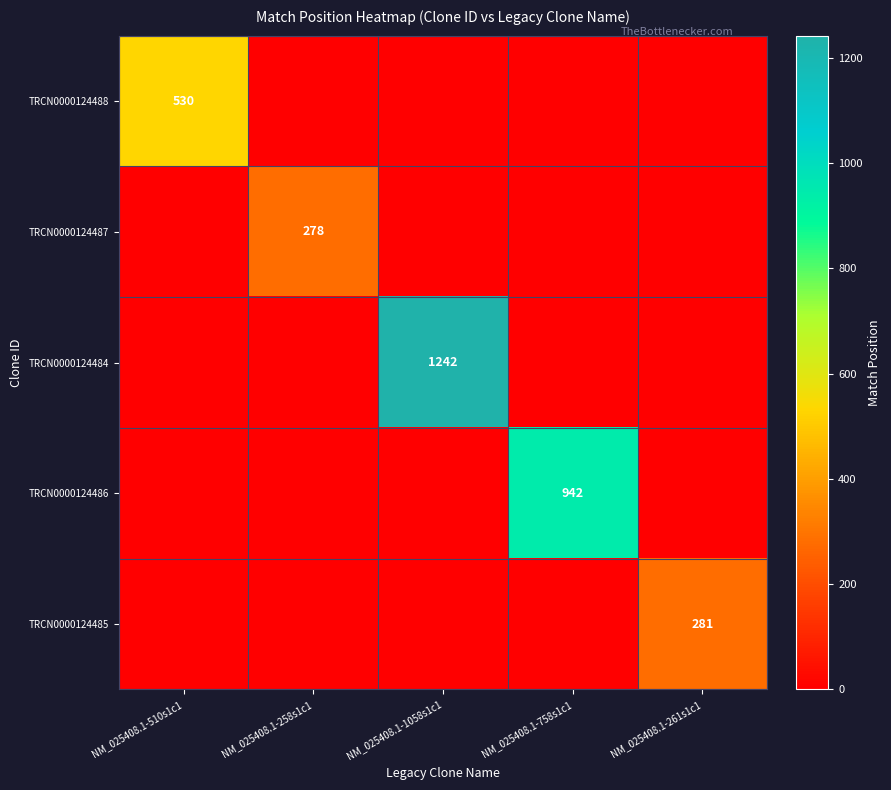

Is the value of TRCN0000124484 at NM_025408.1-1058s1c1 greater than the value of TRCN0000124488 at NM_025408.1-510s1c1?

Yes